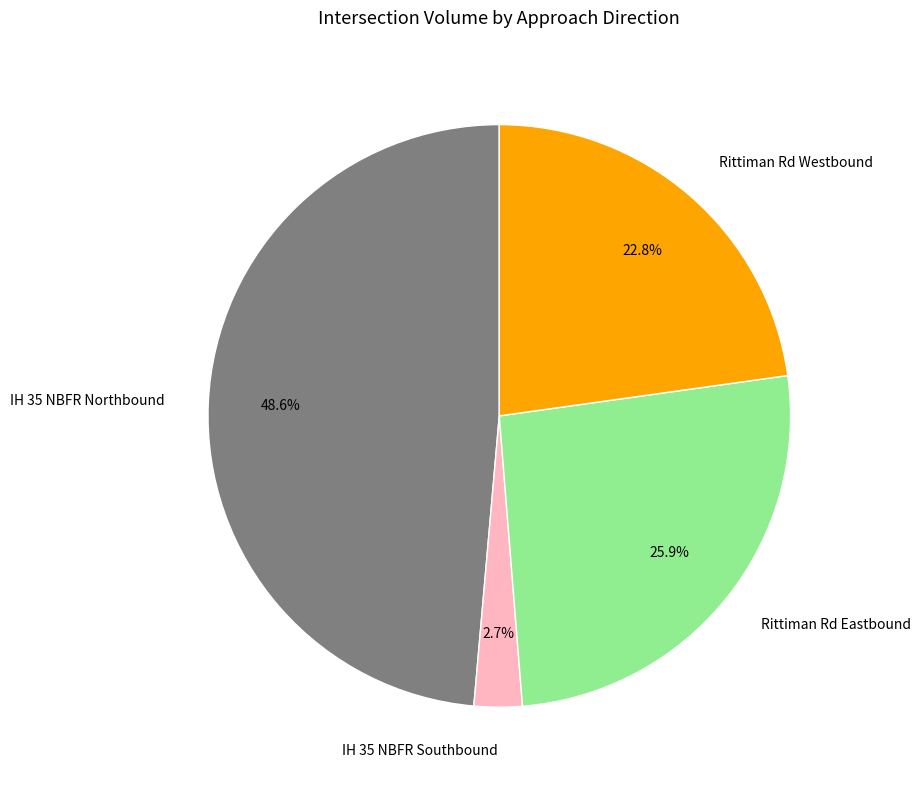

How many slices are in this pie chart?

4